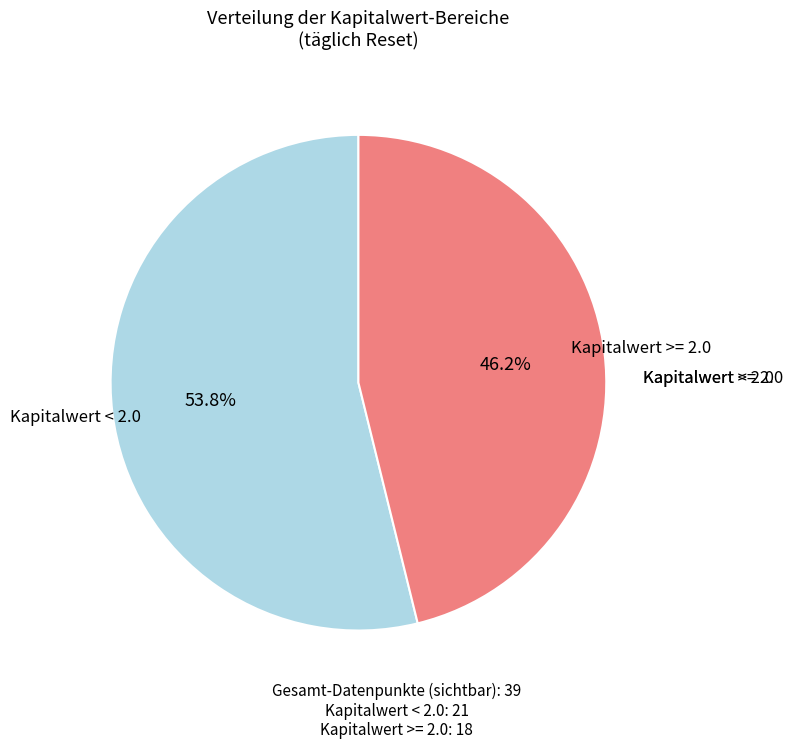

Does any single category account for the majority?

Yes